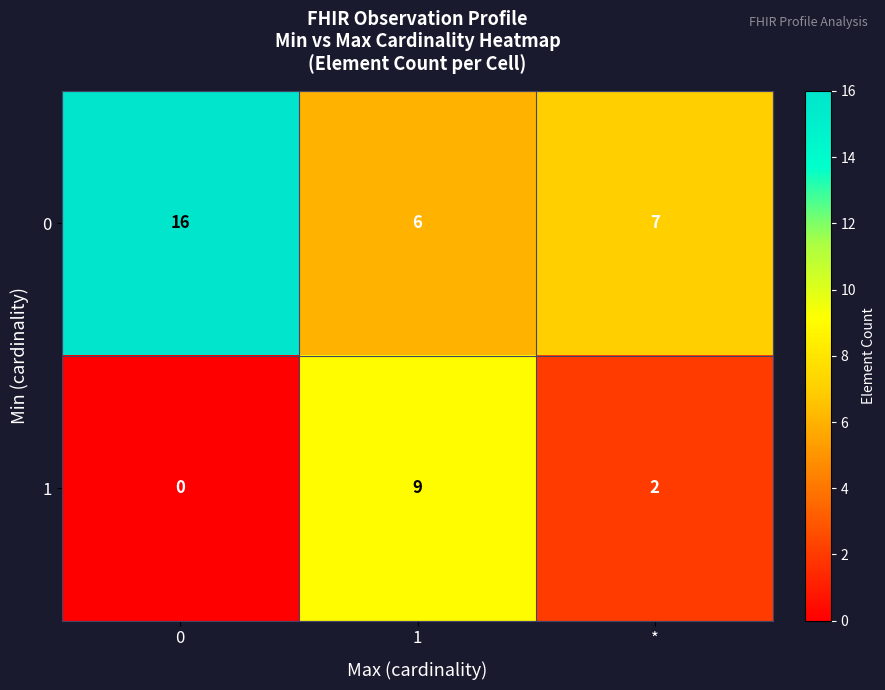

What is the spread (max minus min) of values at 1?

3